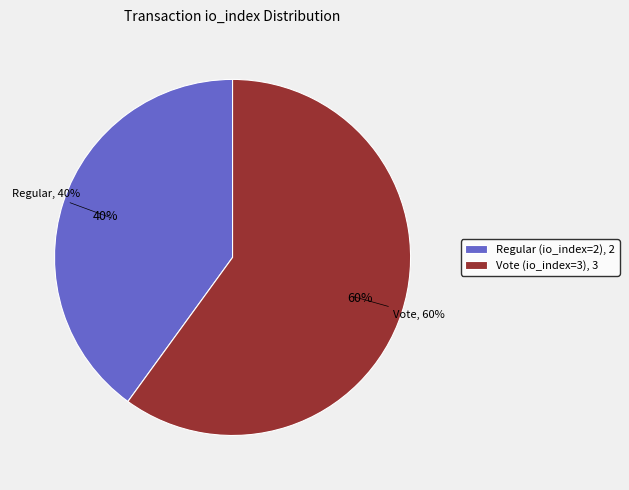

The Vote (io_index=3) slice represents 48% of the pie. True or false?

False